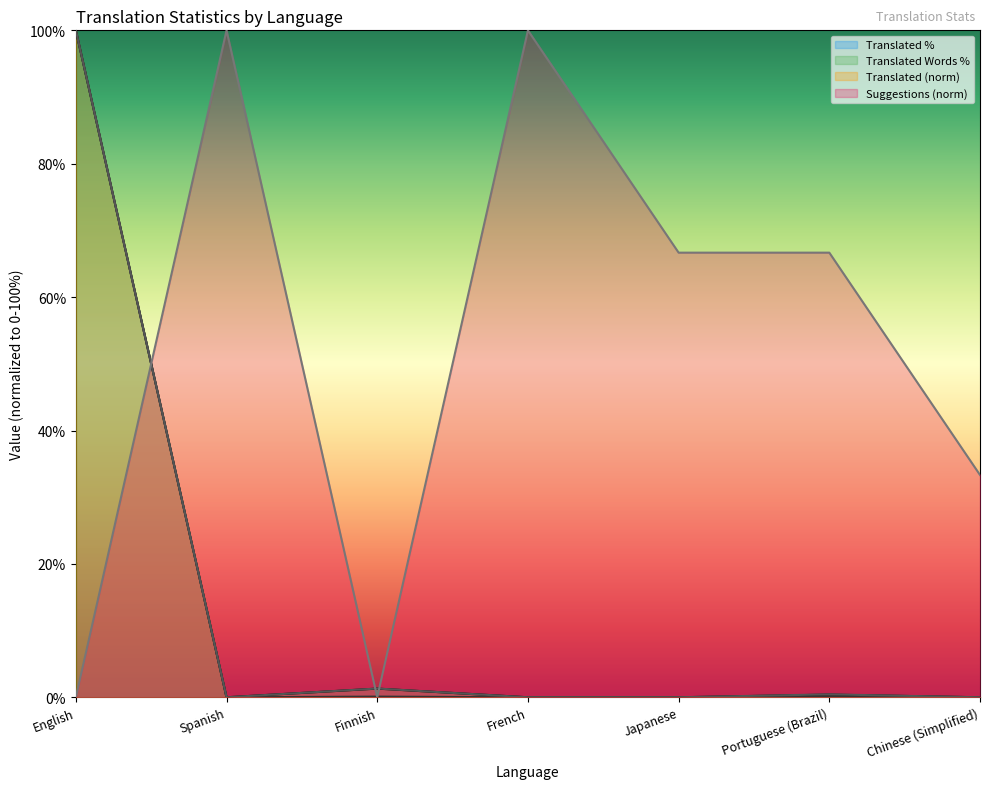

What is the total value across all series at Spanish?

100.0